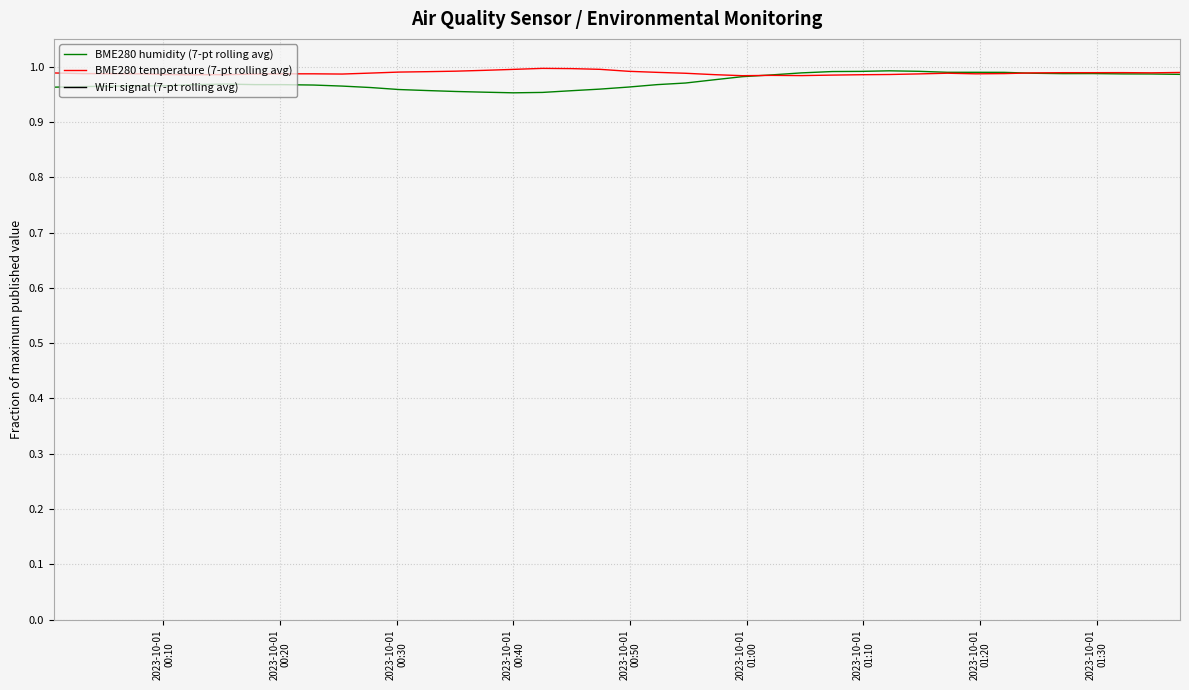

How many lines are shown in the chart?

3